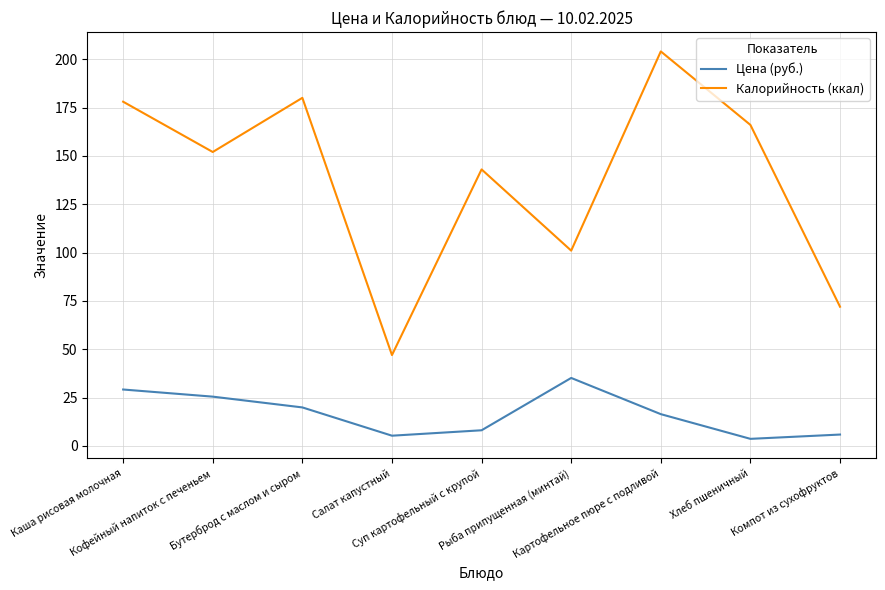

How many values in the Калорийность (ккал) series are below 152?

4